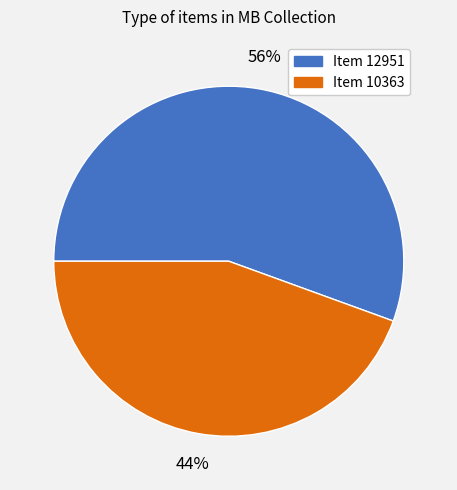

True or false: Item 12951 accounts for 42% of the total.

False